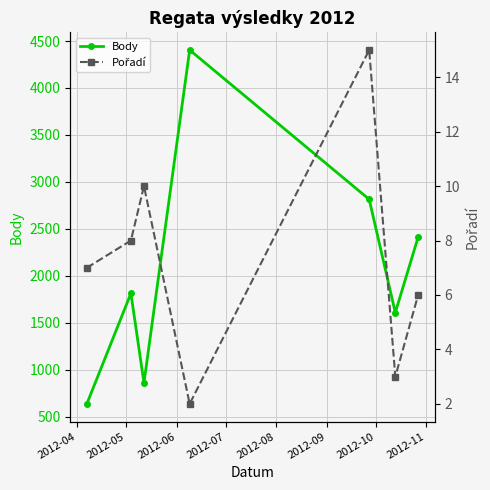

How many lines are shown in the chart?

2